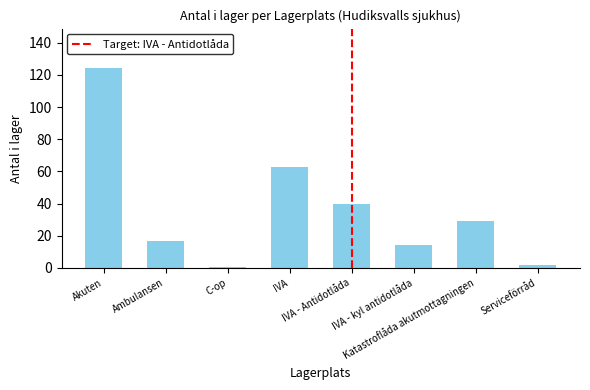

What is the sum of all values?

289.5